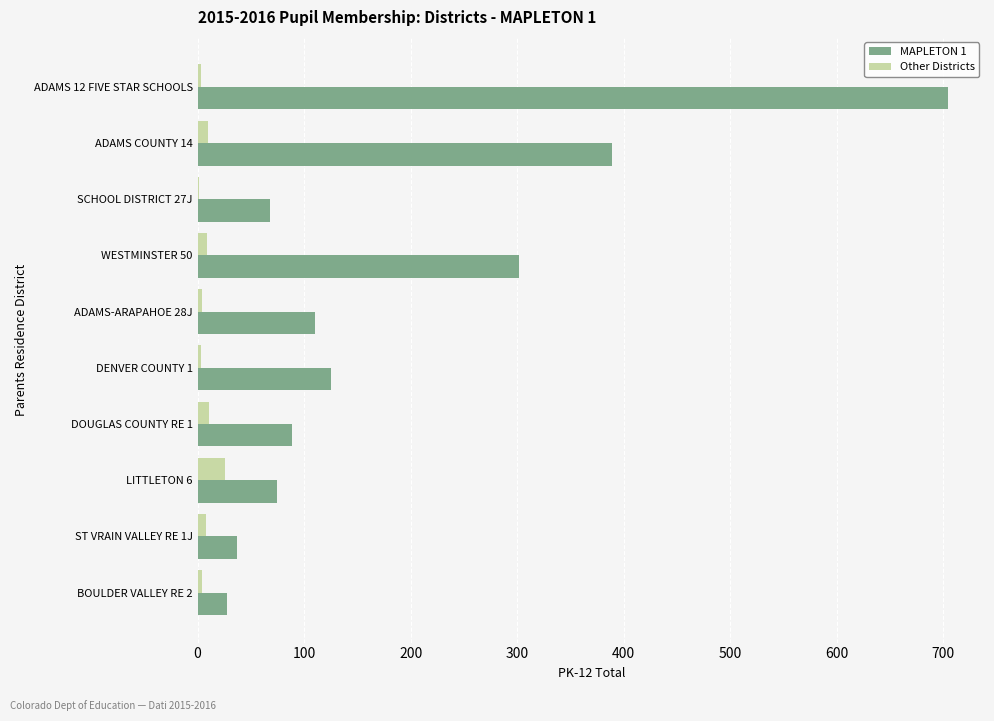

At which category is the sum across all series the highest?

ADAMS 12 FIVE STAR SCHOOLS